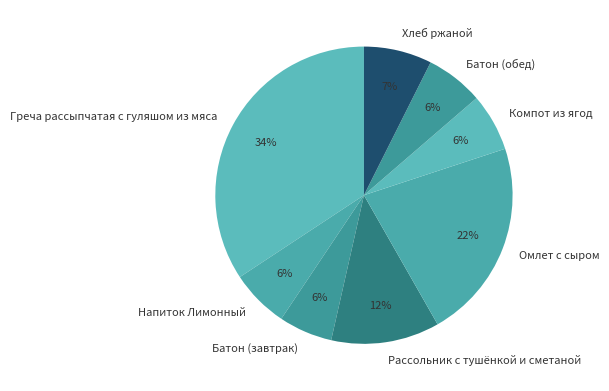

Is the sum of Хлеб ржаной and Омлет с сыром greater than half?

No